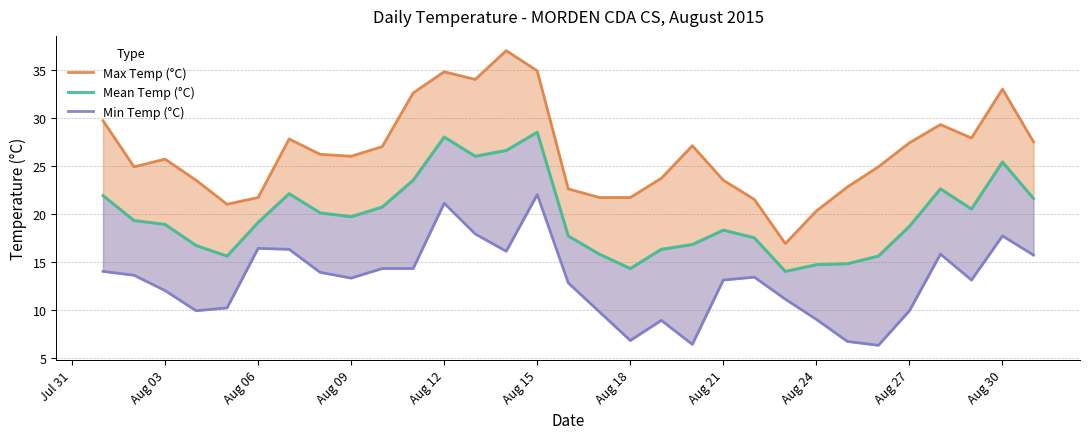

Rank the series at Aug 24 from highest to lowest value.

Max Temp (°C), Mean Temp (°C), Min Temp (°C)